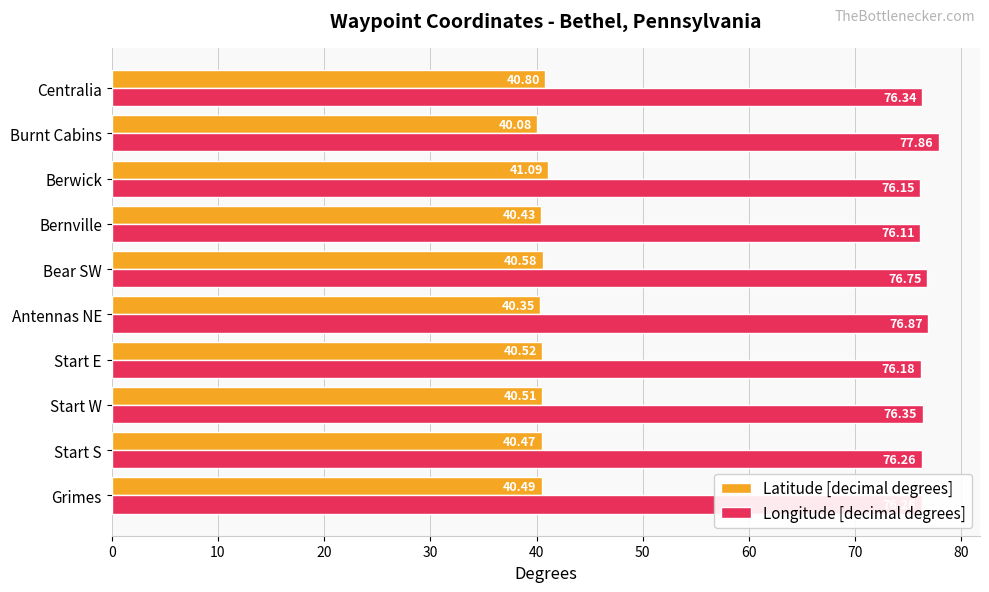

At how many categories does at least one series exceed 60?

10